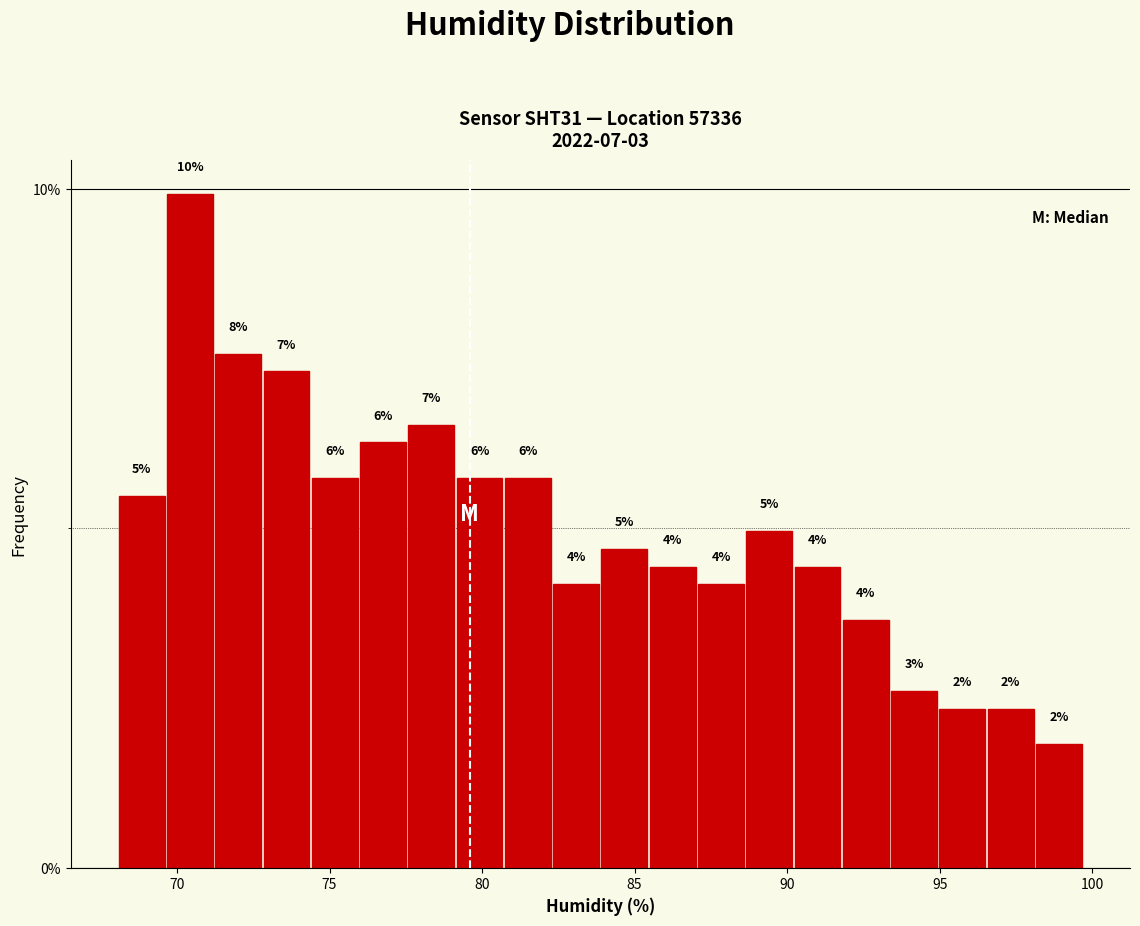

Read against the x-axis, roughly where is the centre of the tallest bar?

70.5